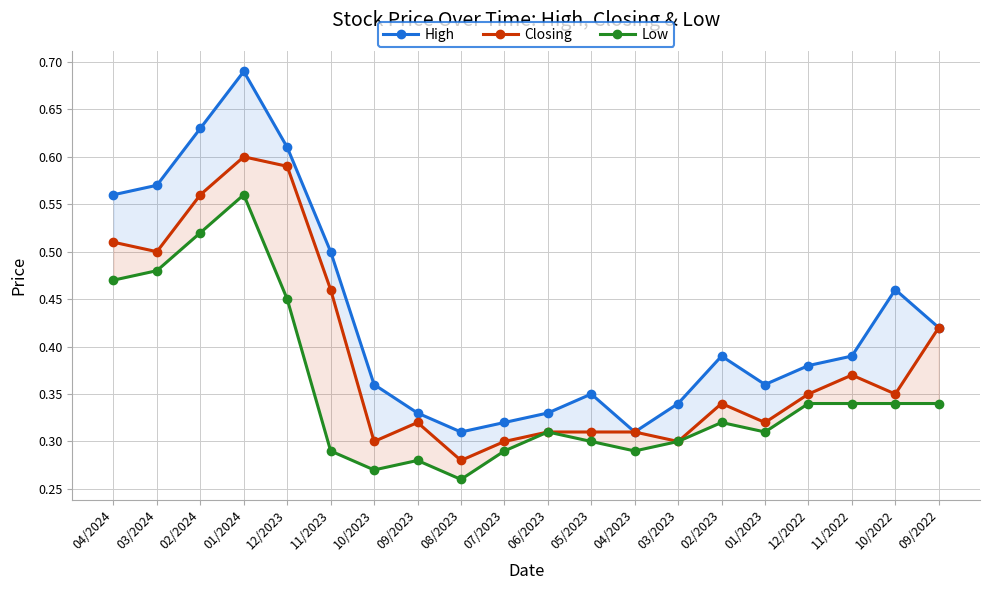

How many lines are shown in the chart?

3